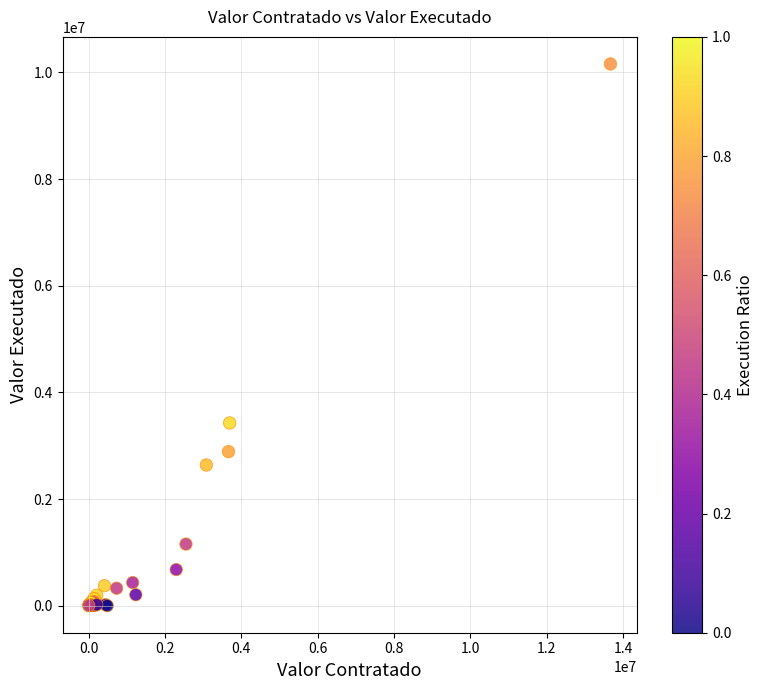

What Y value in the scatter plot is closest to 5079875?

3426631.3